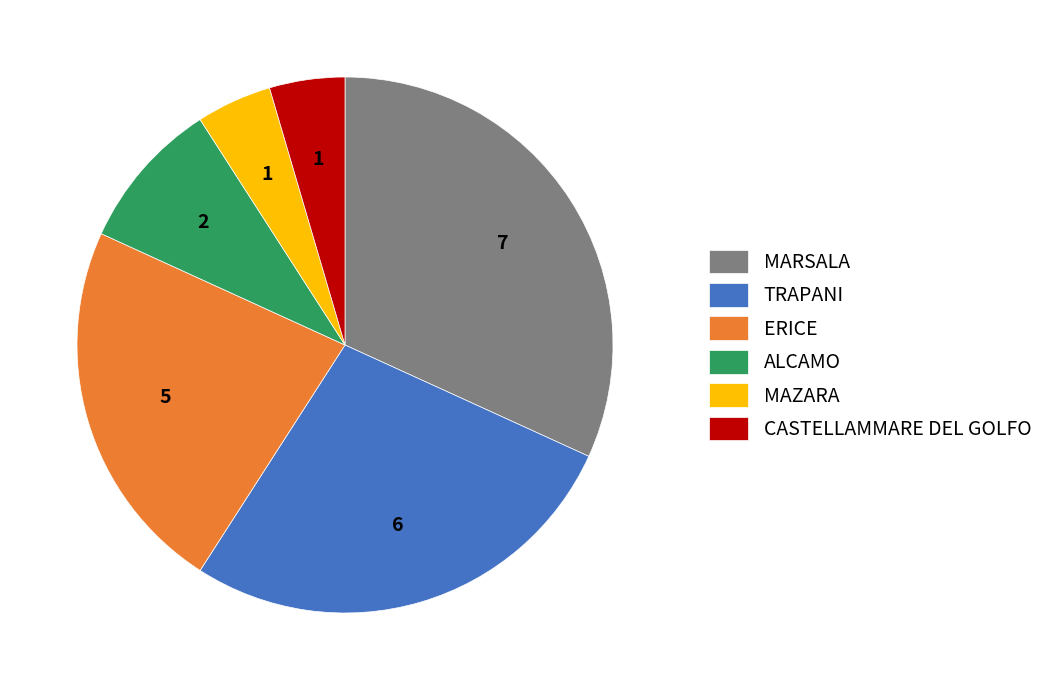

What is the ratio of the value at ERICE to the value at MAZARA?

5.0